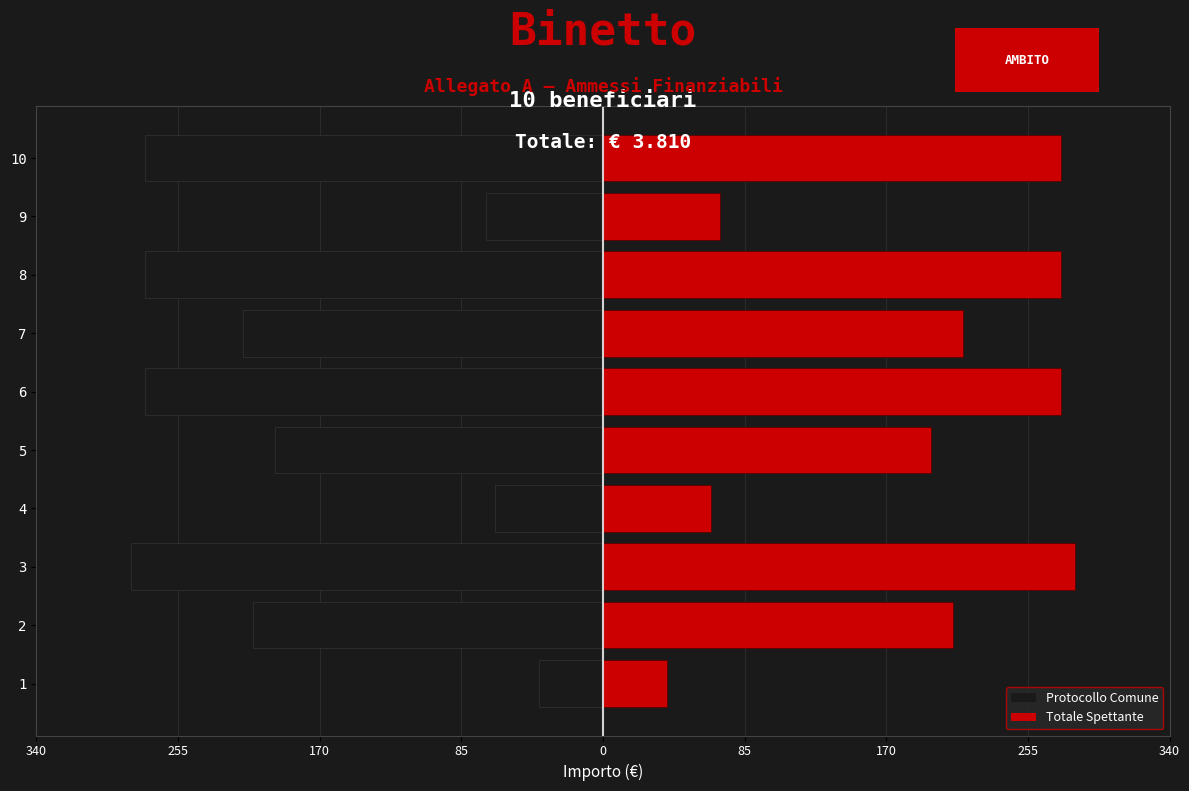

What are all the series names shown in the legend?

Protocollo Comune, Totale Spettante